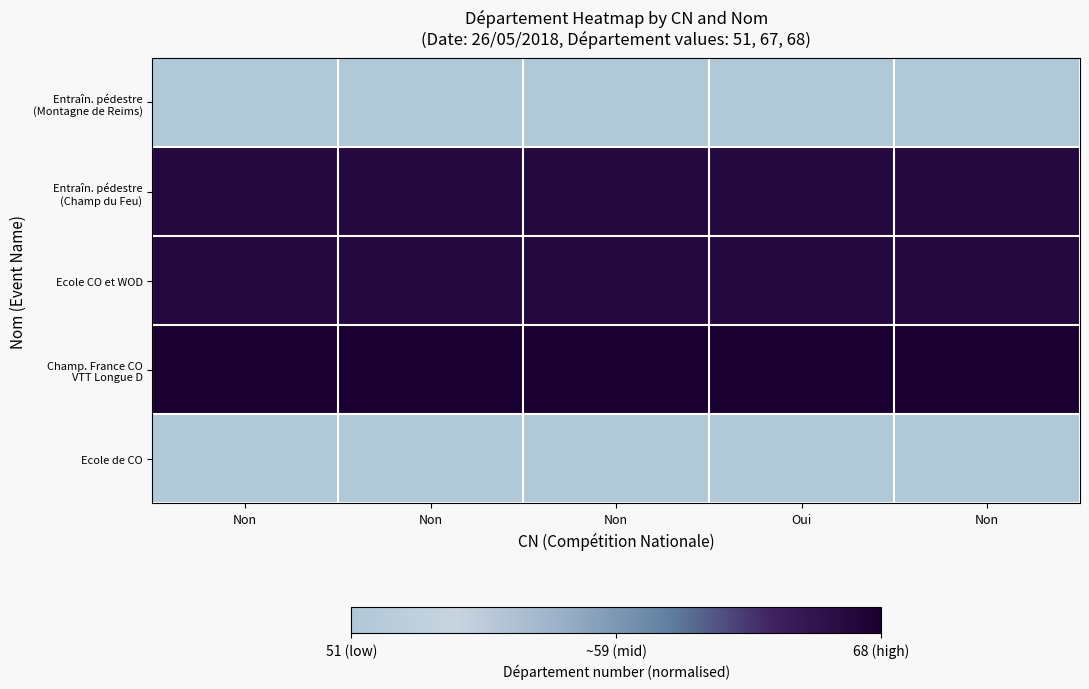

Which series has the largest range (max minus min)?

Entraîn. pédestre (Montagne de Reims)